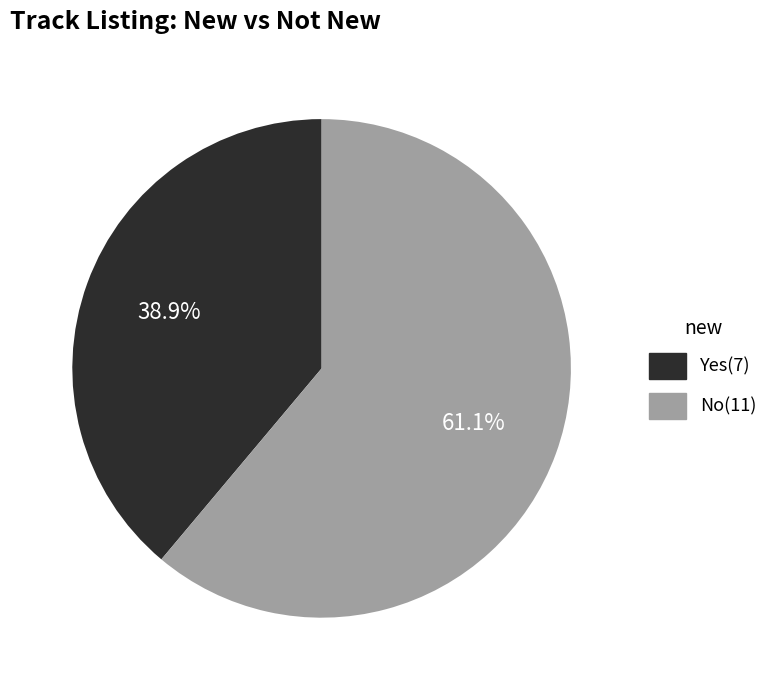

Is Yes the majority of the pie?

No